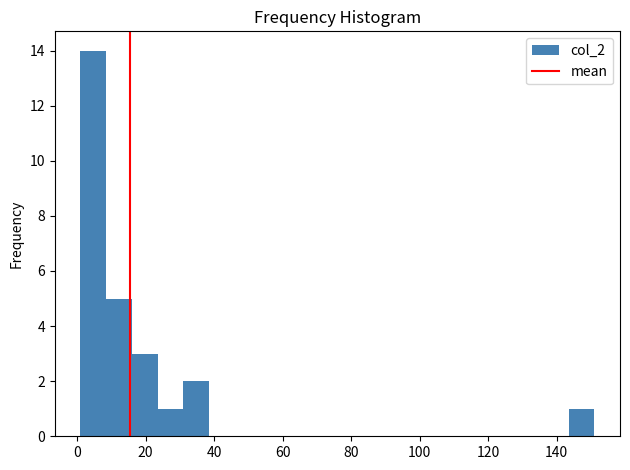

Around what value on the x-axis is the tallest bar? Give the approximate position of its centre, as read against the axis.

4